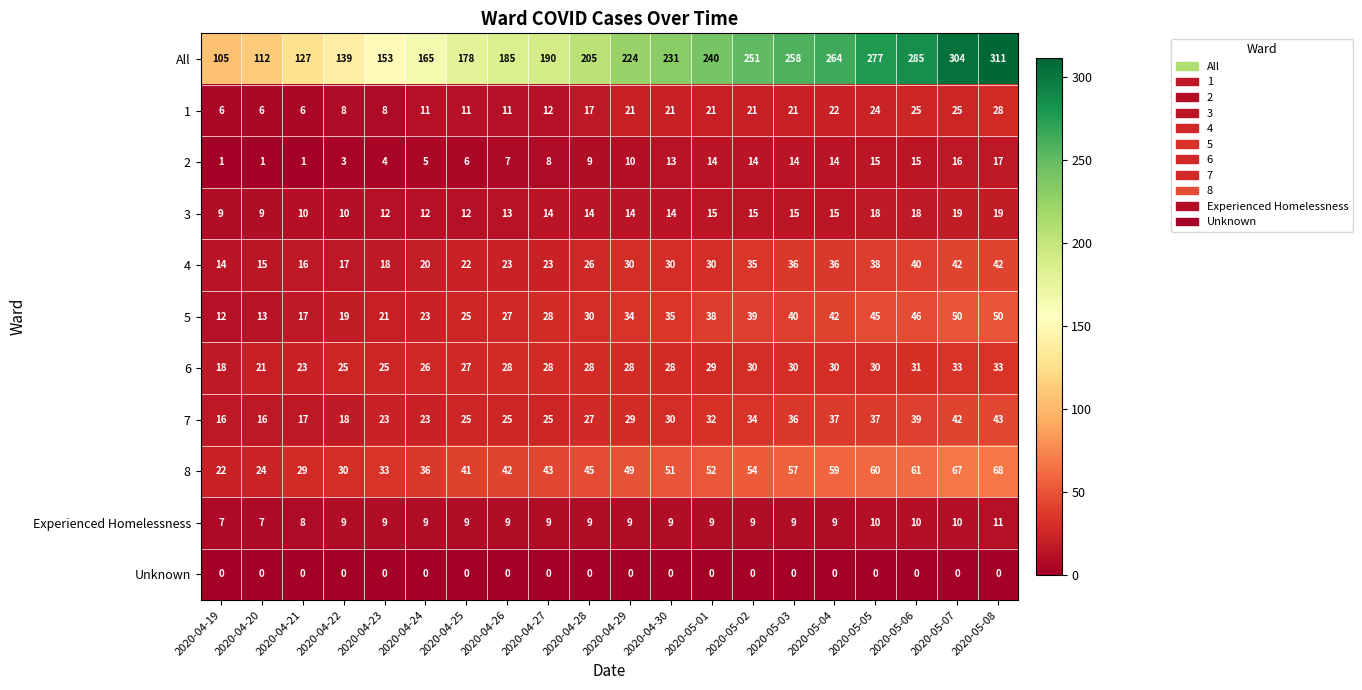

How many series are shown in this chart?

11